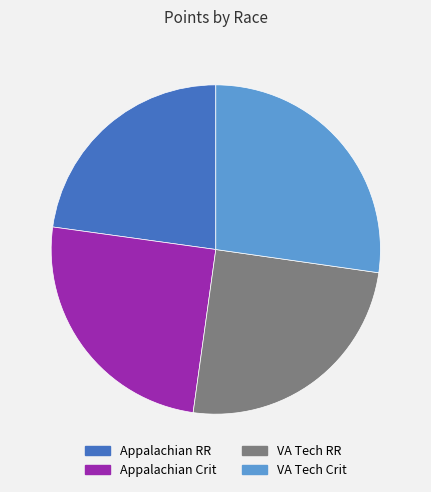

How many segments does this pie chart have?

4